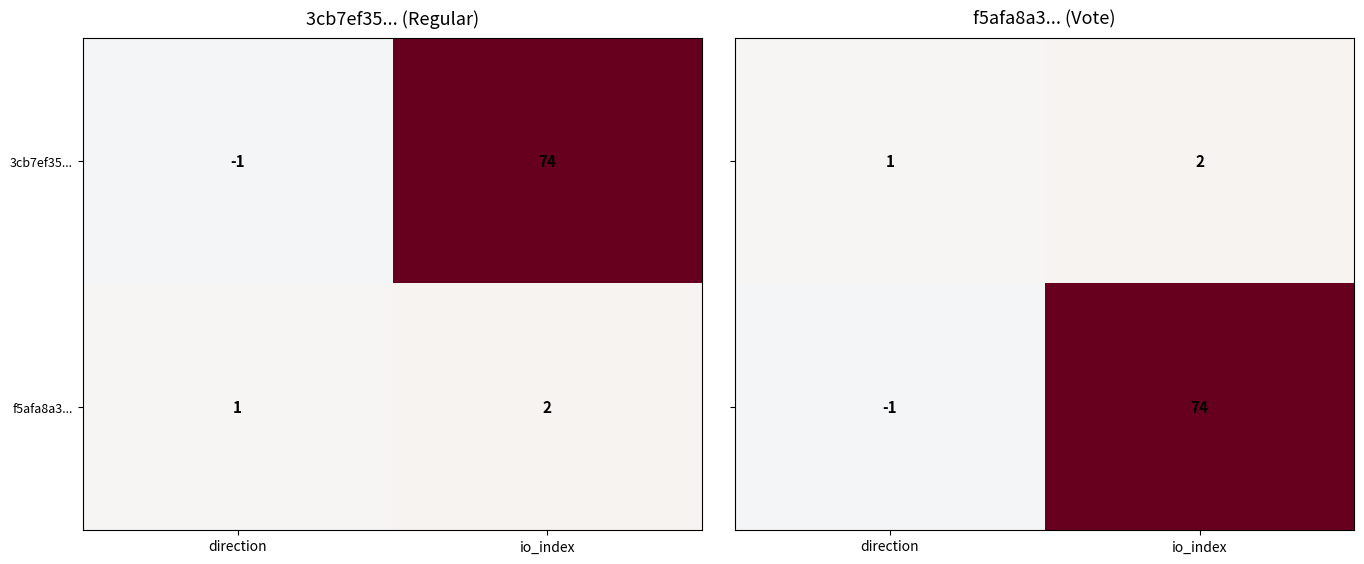

True or false: f5afa8a3... has a value of 3 at io_index.

False